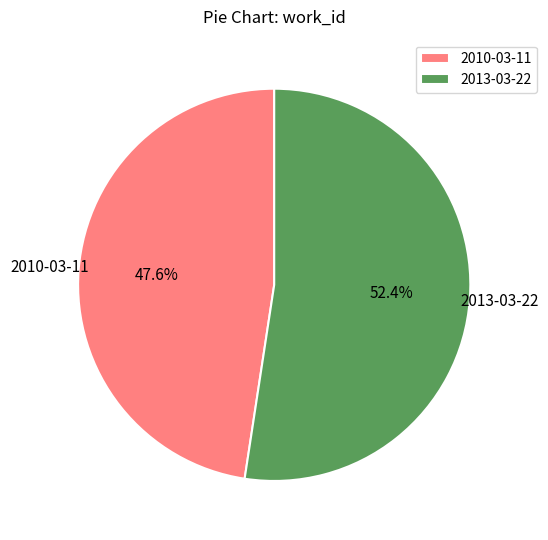

What is the smallest slice in the pie chart?

2010-03-11